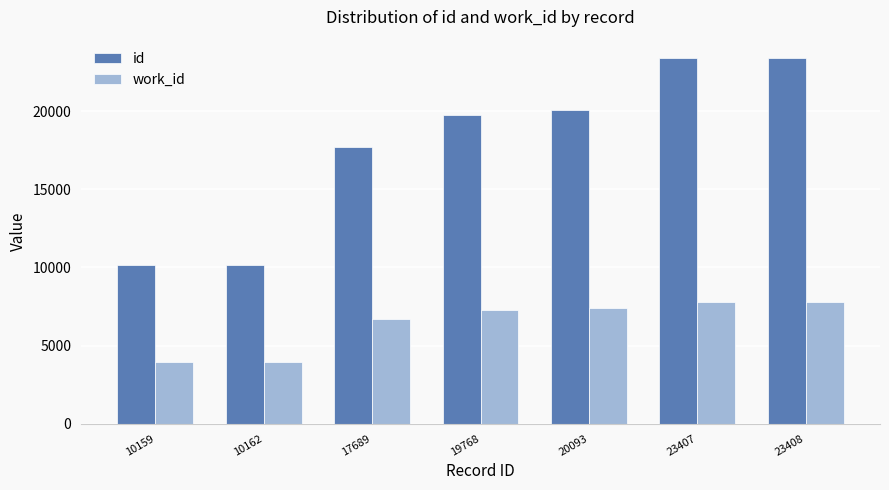

How many categories are shown in the chart?

7